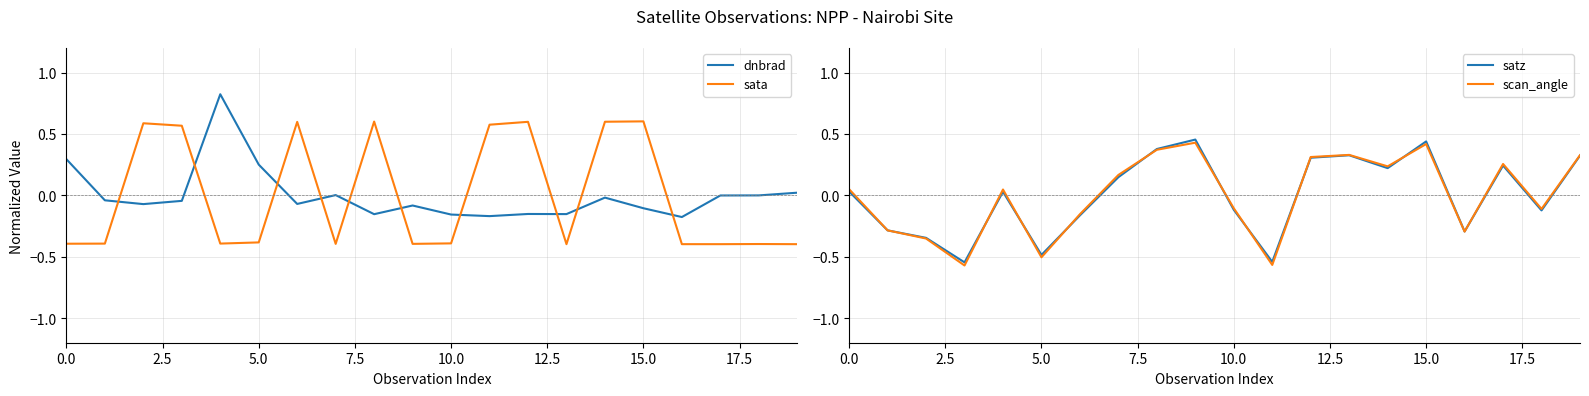

True or false: dnbrad and sata intersect in this chart.

True